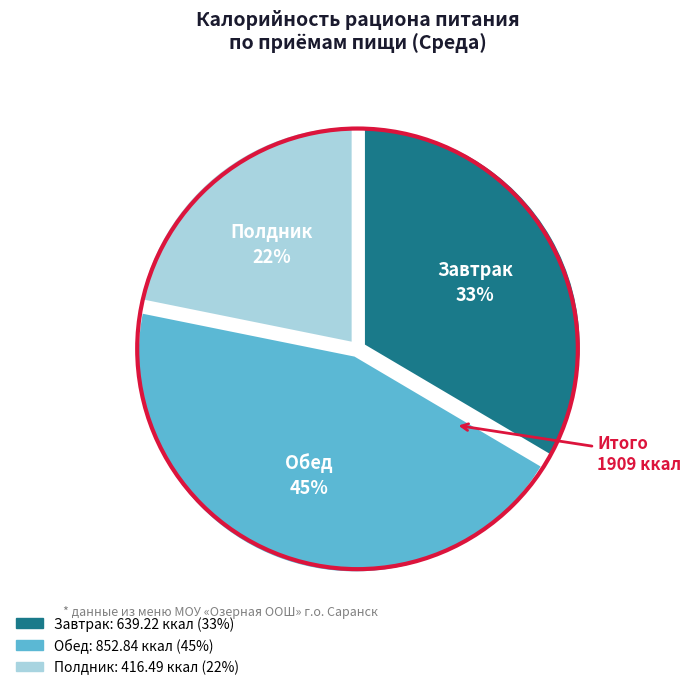

Is the sum of Обед and Завтрак greater than half?

Yes